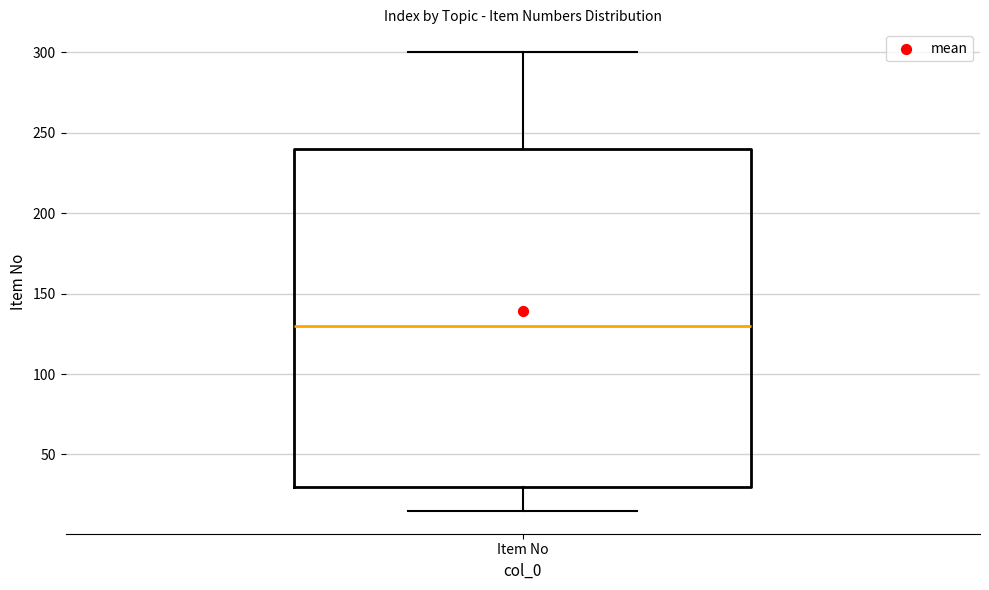

Where does the lower whisker of the box for Item No end on the y-axis? The values are not printed on the chart, so give them approximately, as read against the axis.

15